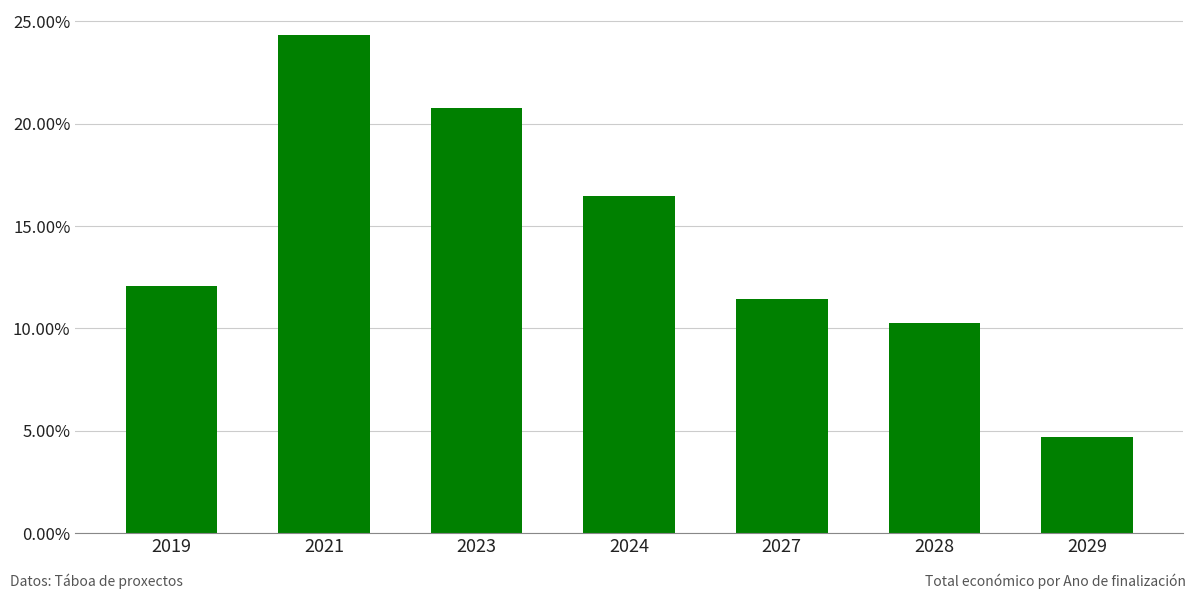

The chart shows a value of 0.1 at 2019. True or false?

False